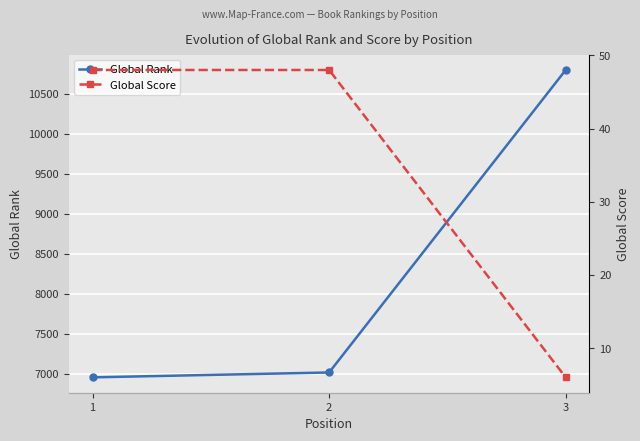

List the series in order of their overall mean, highest first.

Global Rank, Global Score